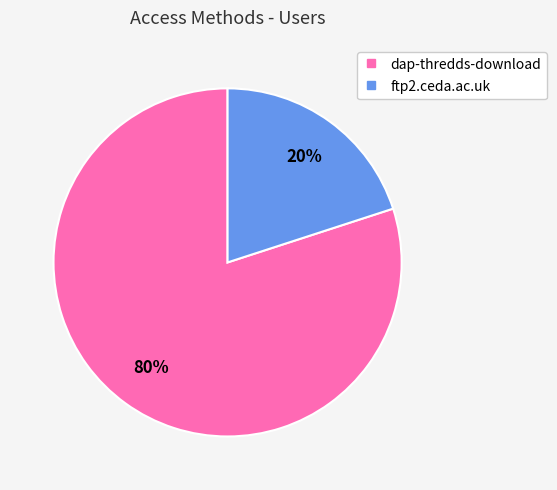

Is there any slice that represents more than half of the pie?

Yes